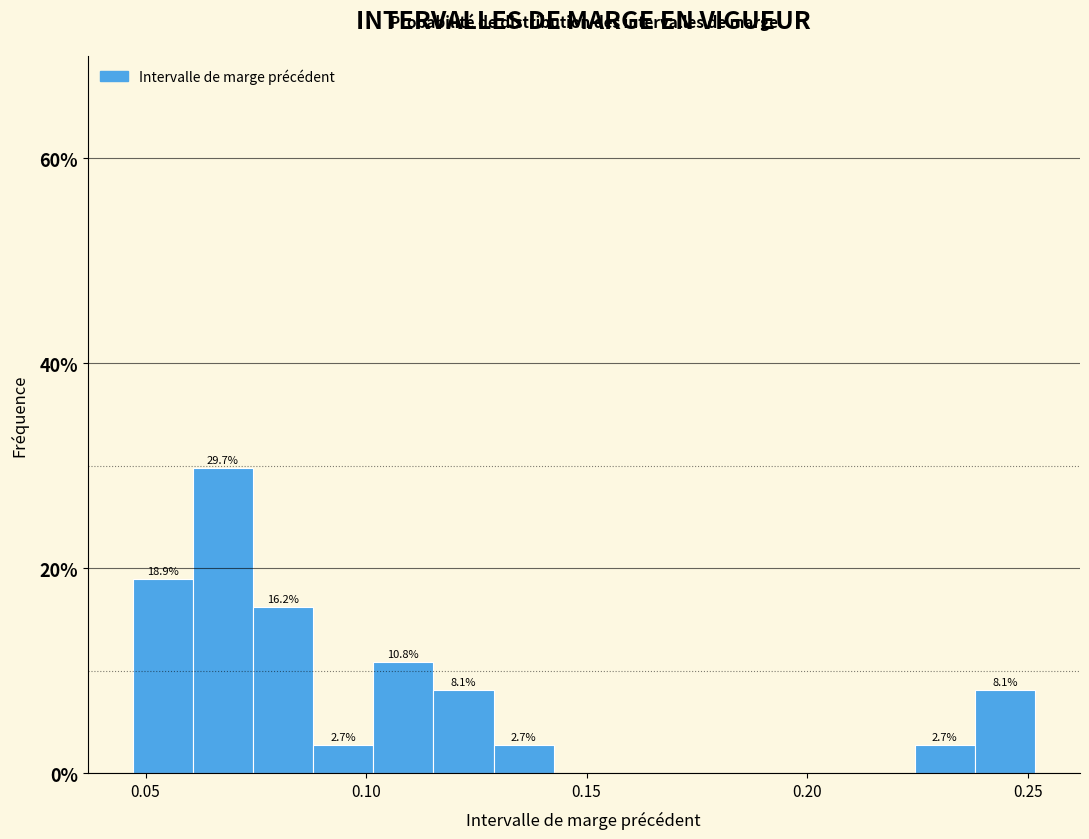

Read against the x-axis, roughly where is the centre of the tallest bar?

0.070